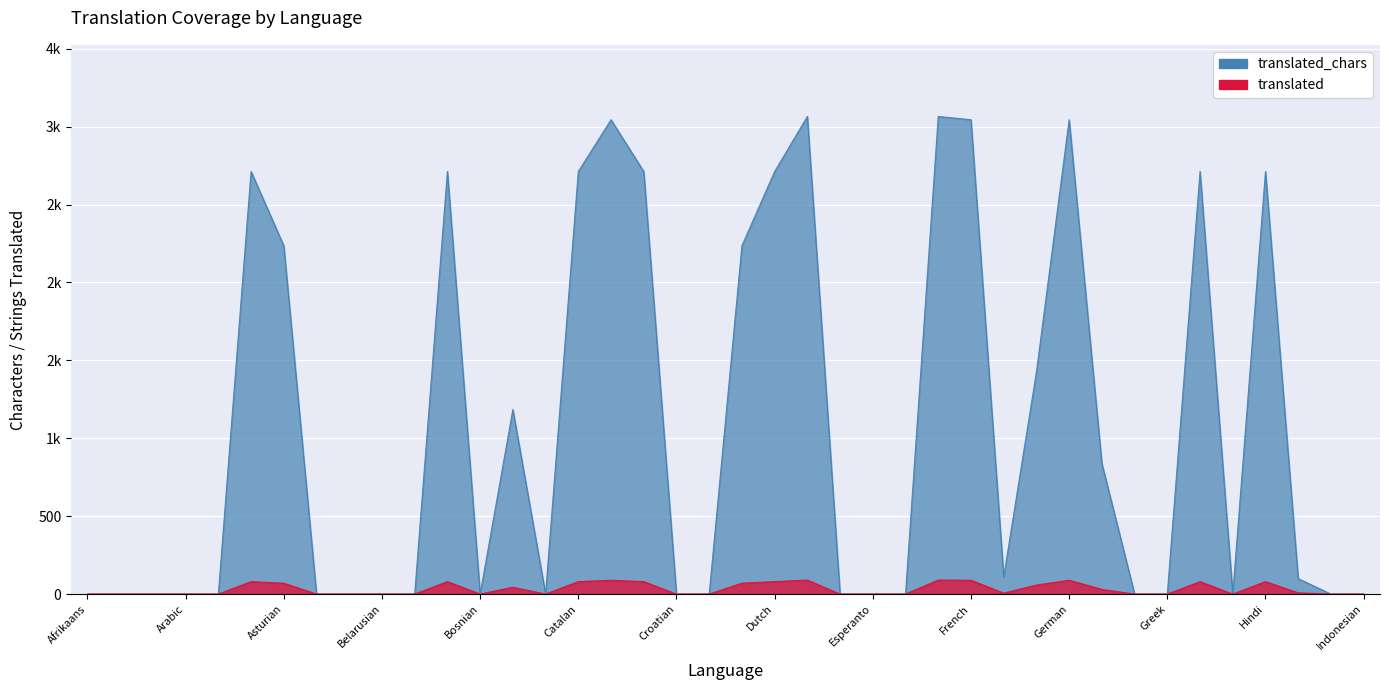

Rank the categories by translated_chars value from lowest to highest.

Afrikaans, Albanian, Amharic, Arabic, Armenian, Azerbaijani, Basque, Belarusian, Bengali, Bosnian, Burmese, Croatian, Czech, English (UK), Esperanto, Estonian, German (Switzerland), Greek, Hebrew, Icelandic, Indonesian, Hungarian, Galician, German (Low), Bulgarian, Georgian, Asturian, Danish, Assamese, Bengali (India), Catalan, Chinese (Traditional), Dutch, Gujarati, Hindi, Chinese (Simplified), French, German, English, Finnish